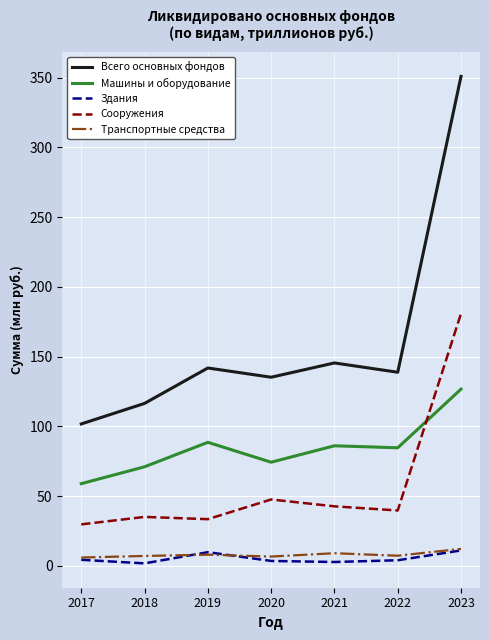

Where is the first local minimum for Машины и оборудование?

2020